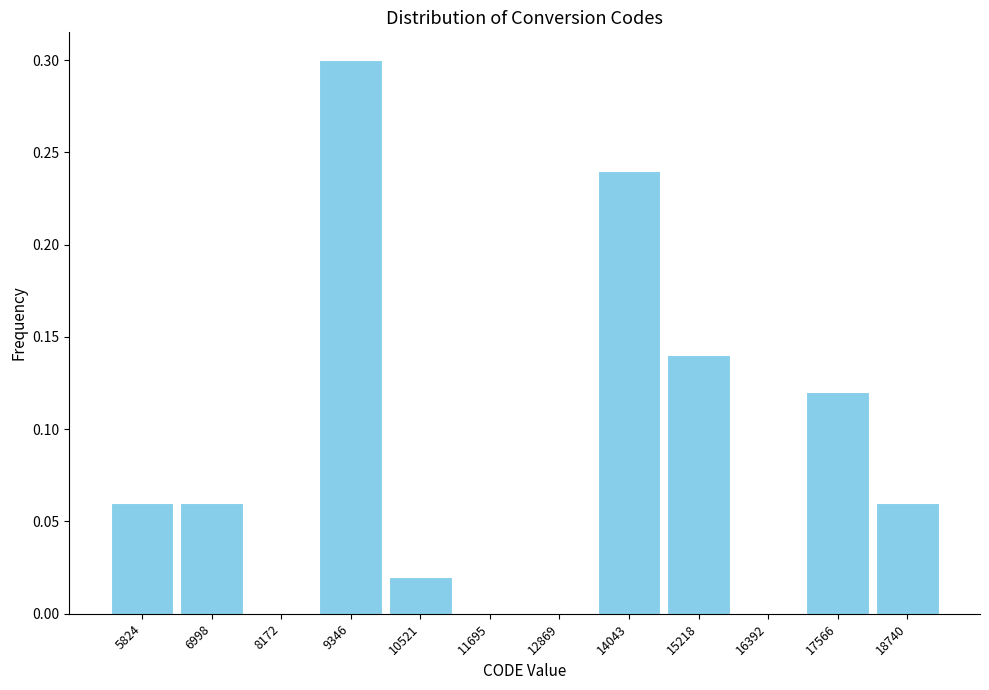

What is the maximum value shown in the chart?

0.3